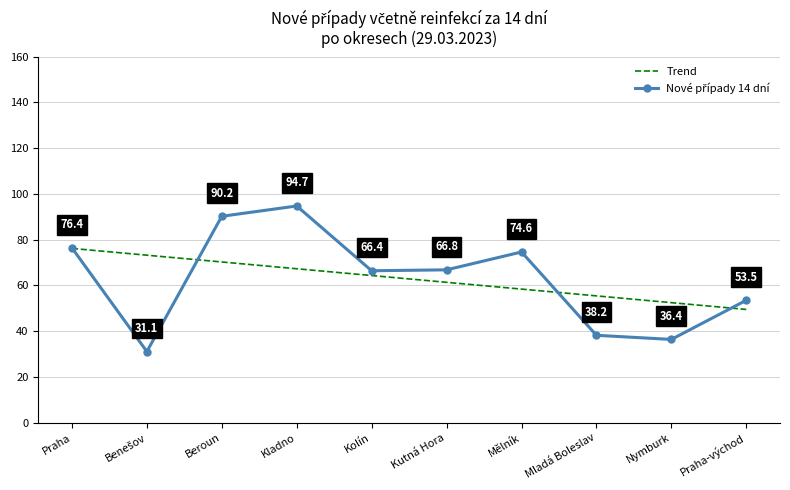

At which label does Trend first exceed 64?

Praha